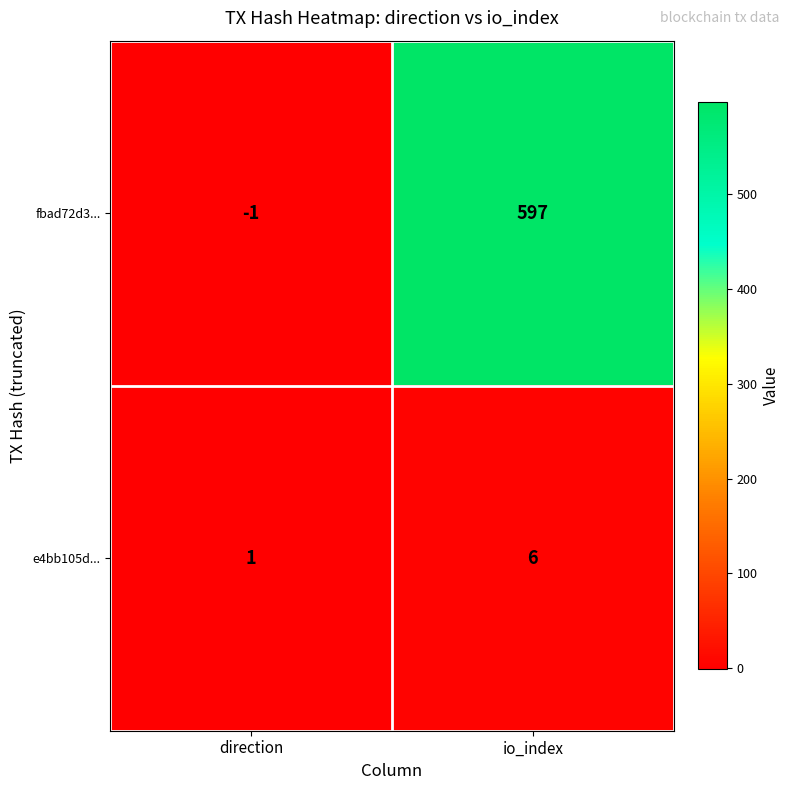

True or false: fbad72d3... has a value of -2 at direction.

False